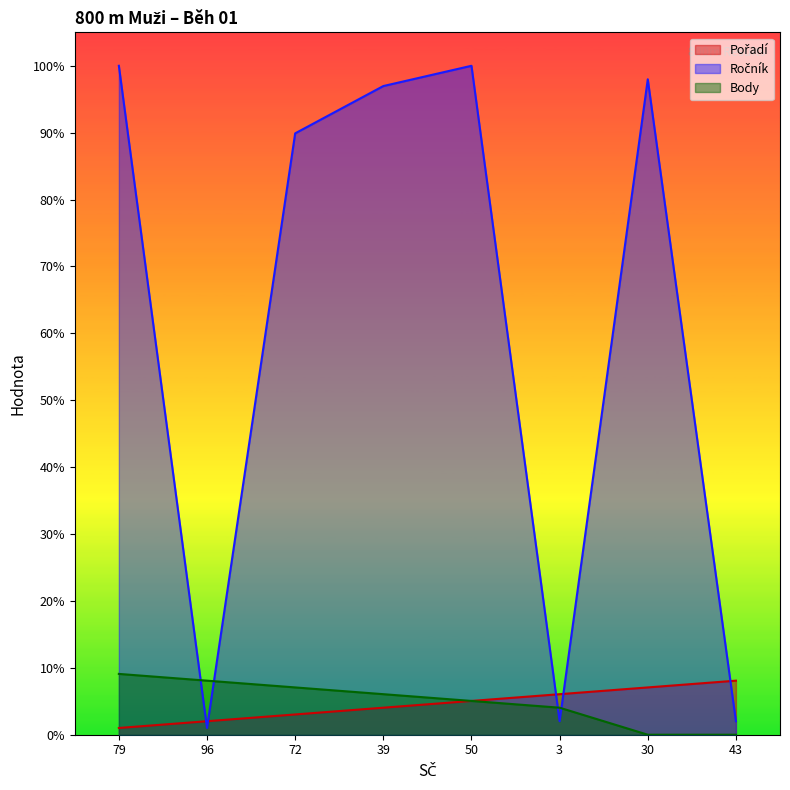

How many times do Ročník and Body cross each other?

4